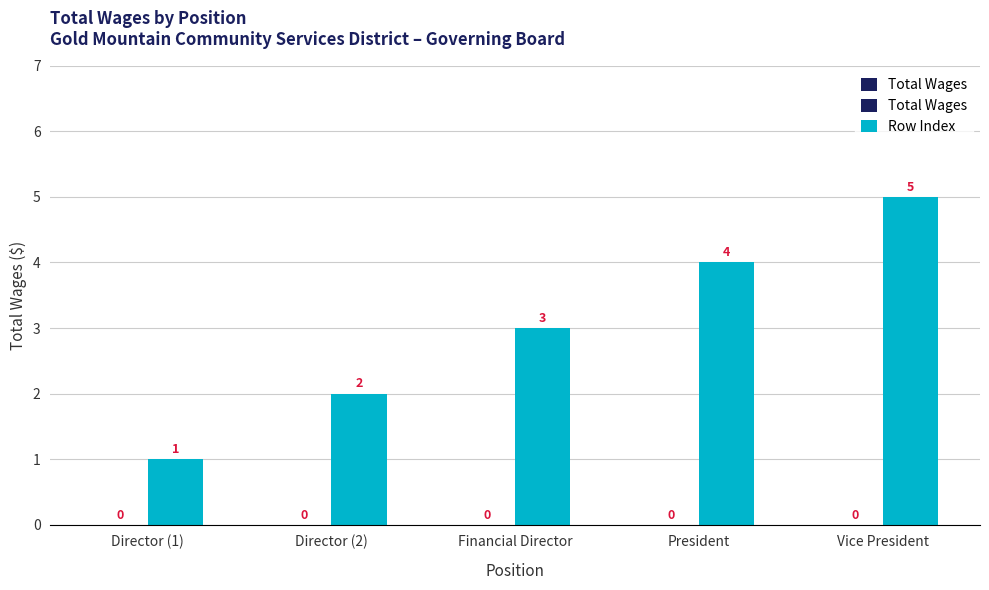

What is the label of the 5th bar from the left?

Vice President